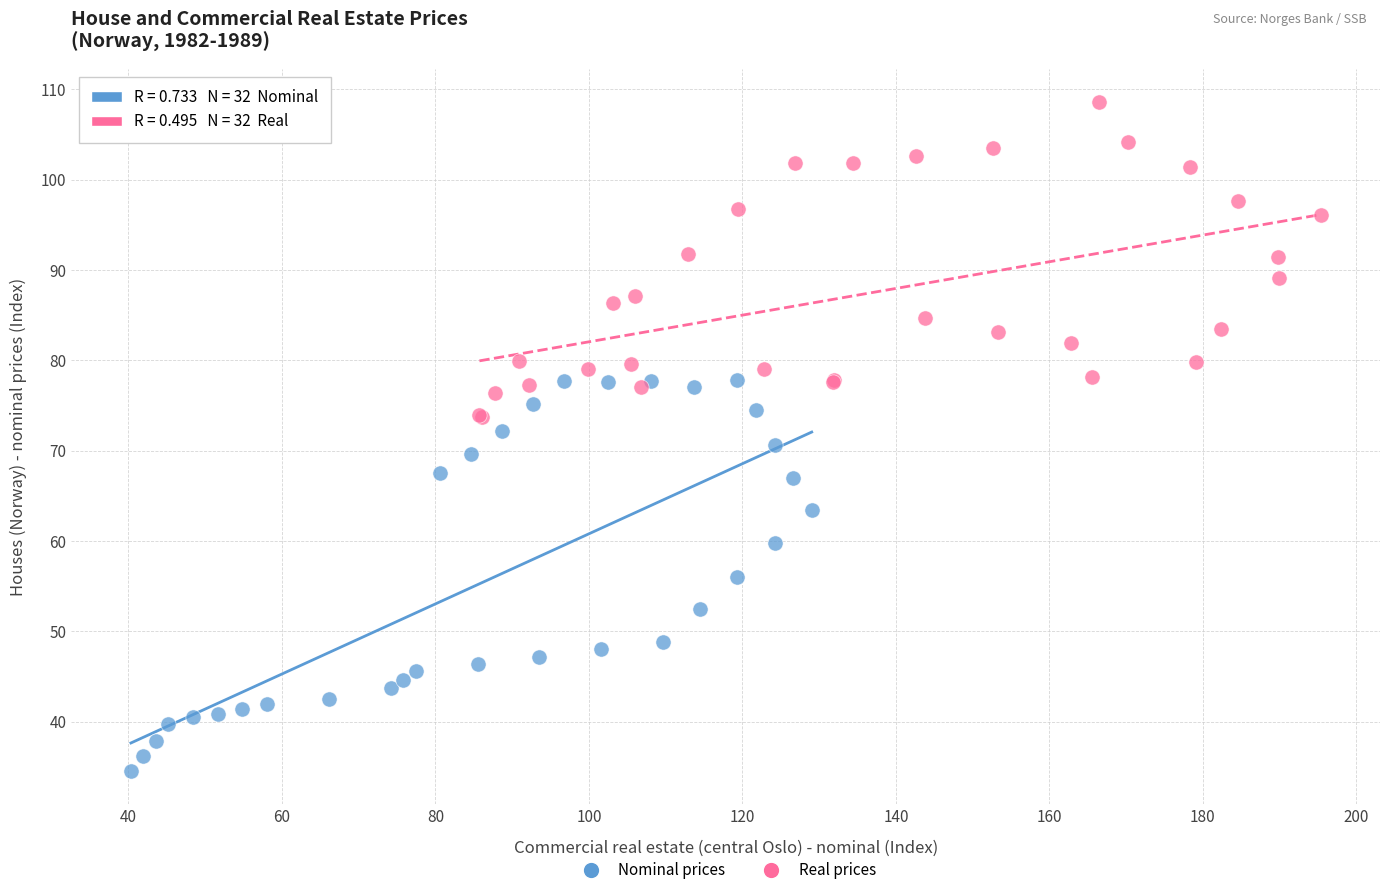

Which series reaches the maximum Y coordinate?

Real prices